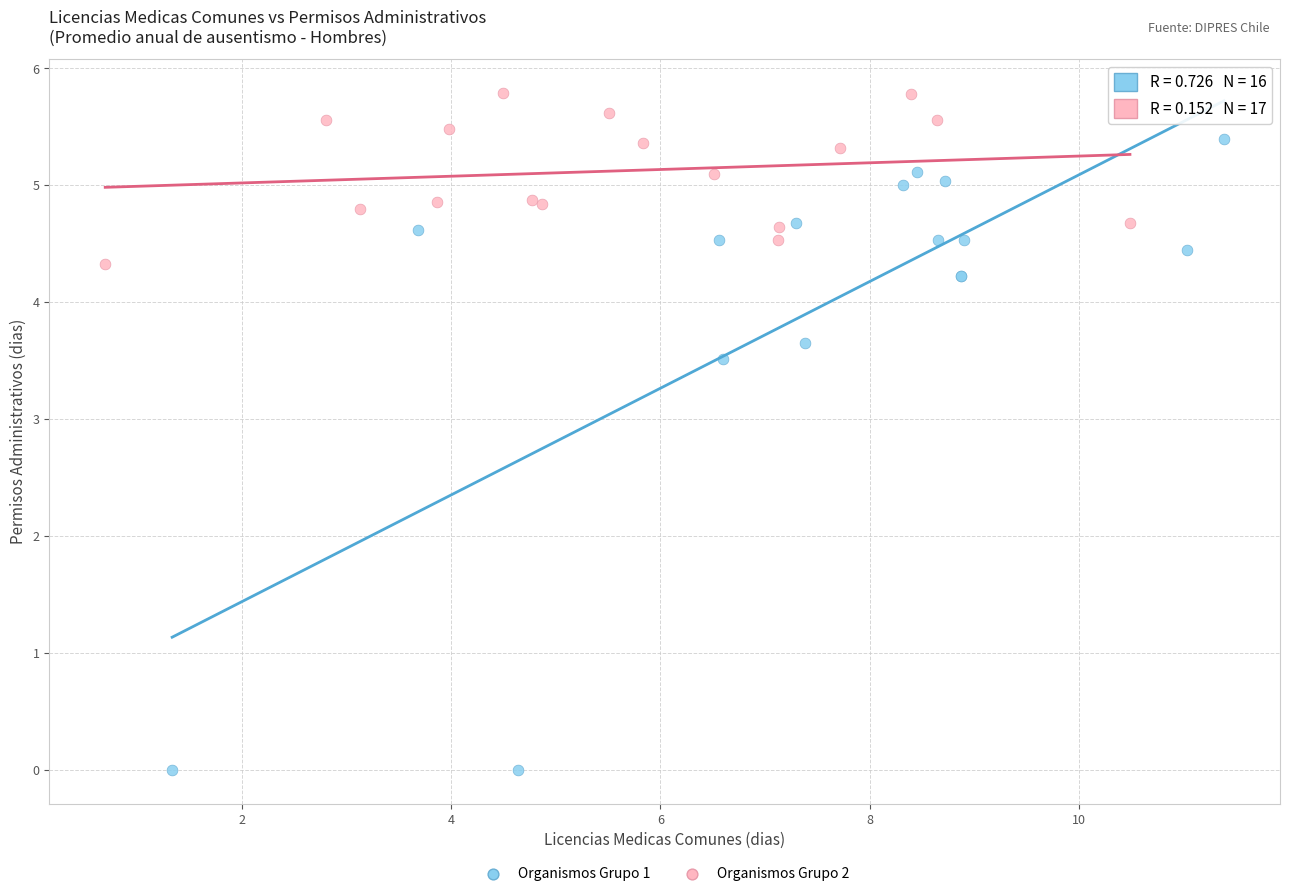

Which series contains the lowest Y value?

Organismos Grupo 1